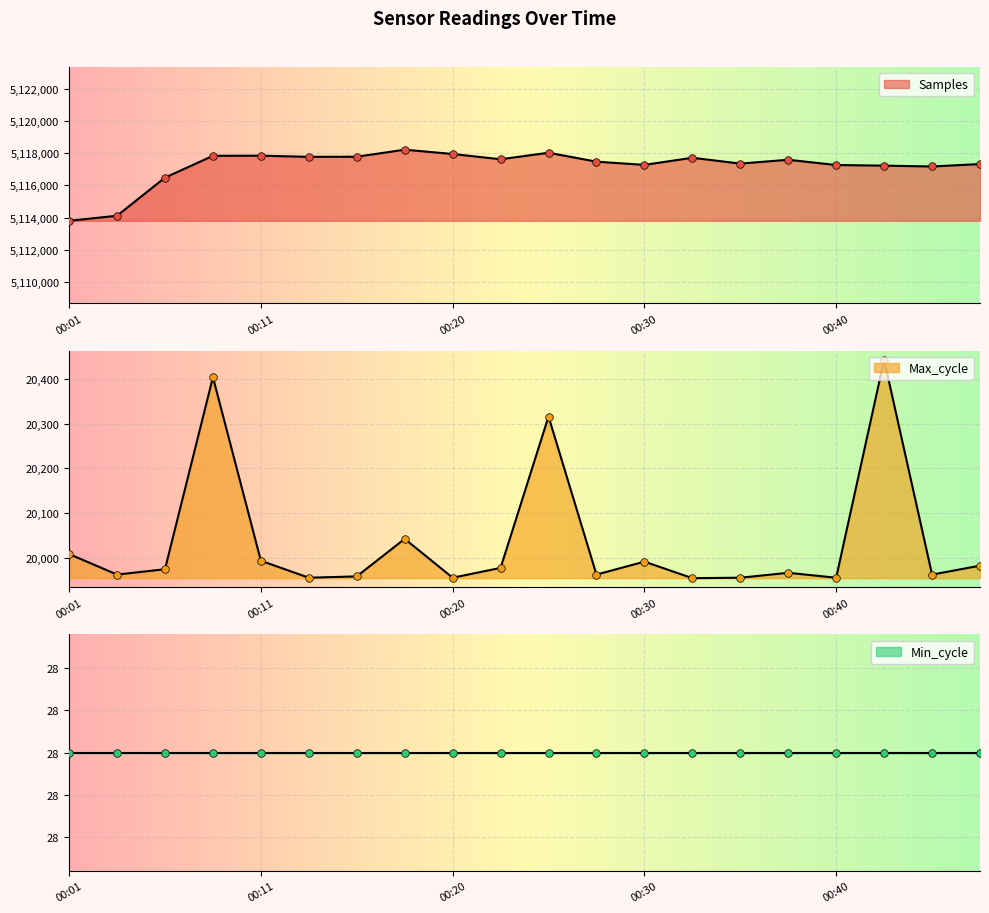

Which series has the largest total across all categories?

Samples